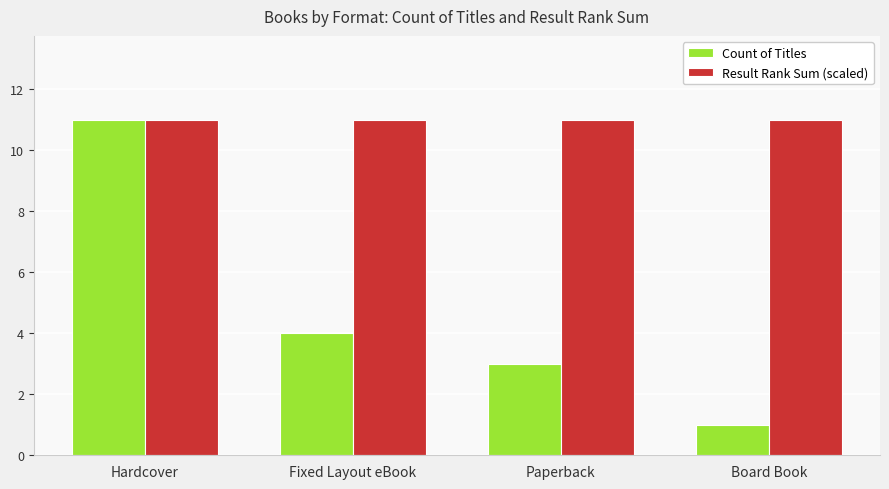

True or false: Count of Titles has a value of 4 at Fixed Layout eBook.

True